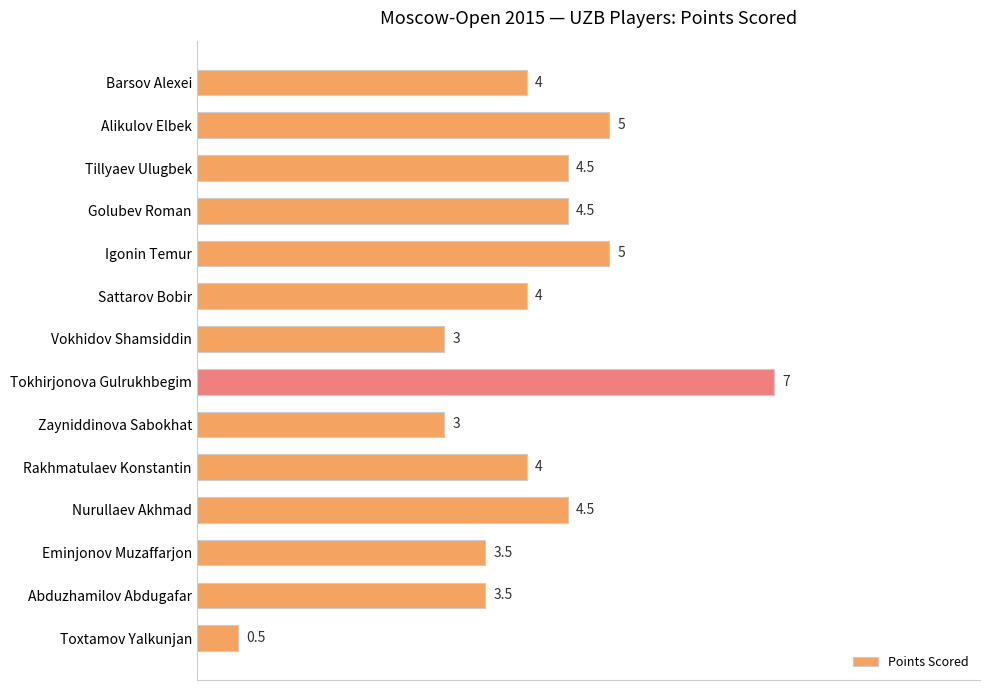

What position from the top is Toxtamov Yalkunjan?

14